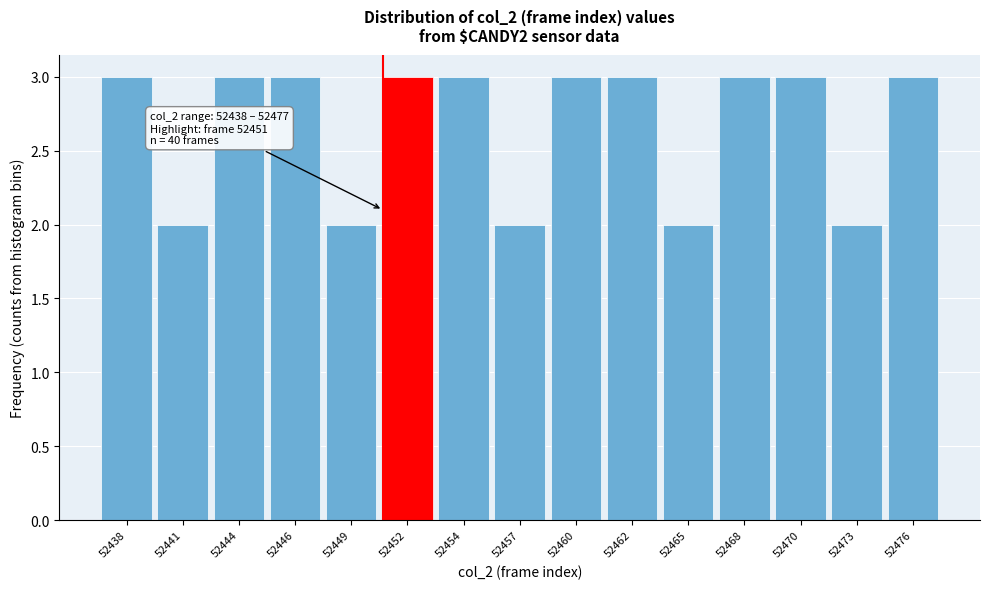

Reading left to right, what are all the values shown in this chart?

3	2	3	3	2	3	3	2	3	3	2	3	3	2	3